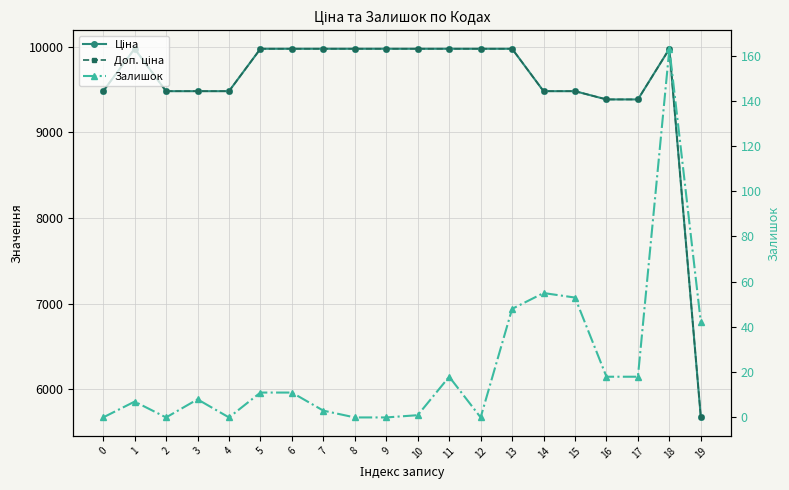

What is the spread (max minus min) of values at 17?

9366.0